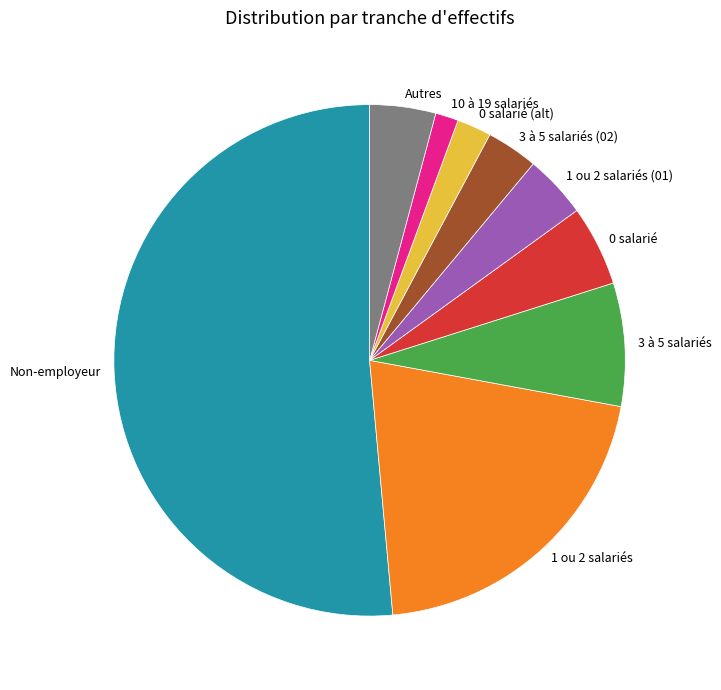

Approximately how many times larger is the value at 10 à 19 salariés compared to 3 à 5 salariés (02)?

0.4